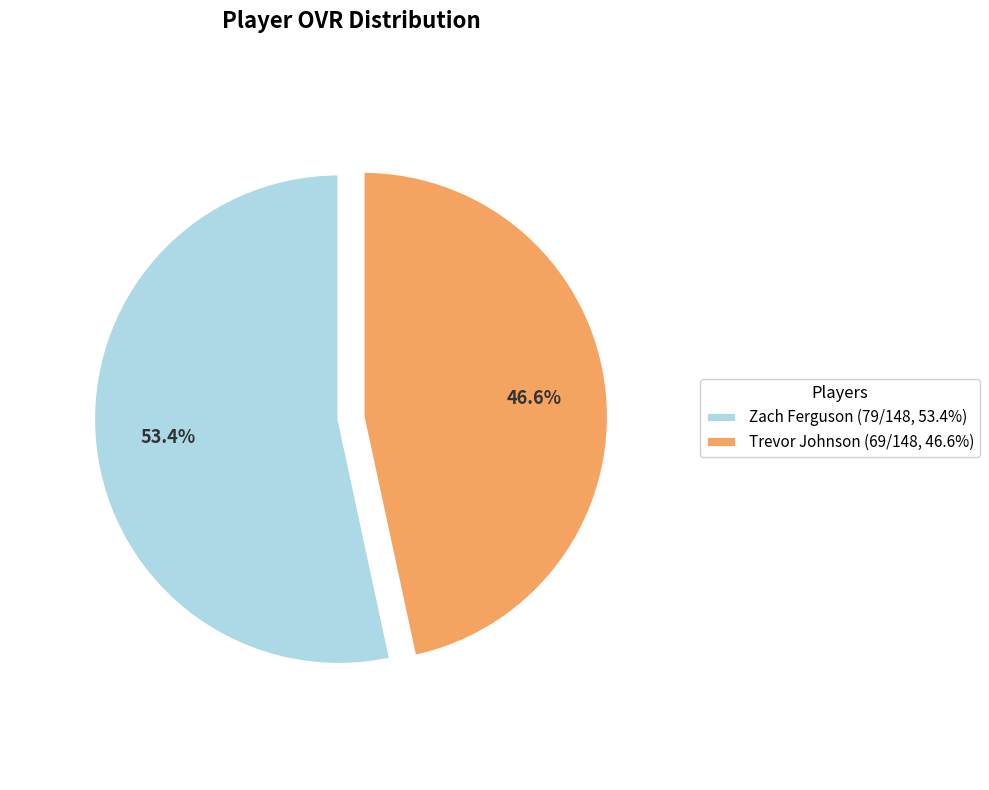

Is it true that Zach Ferguson is 53% of the pie?

True